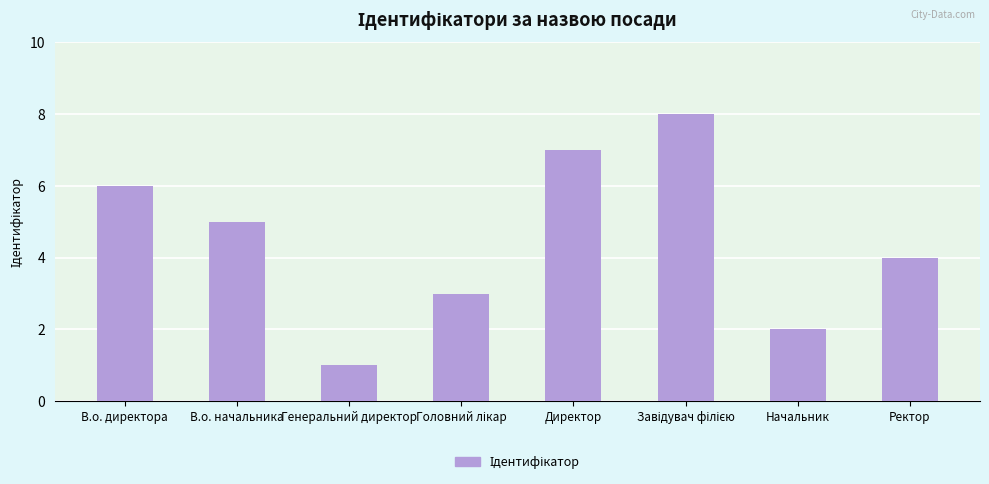

Which has a higher value, Директор or В.о. директора?

Директор